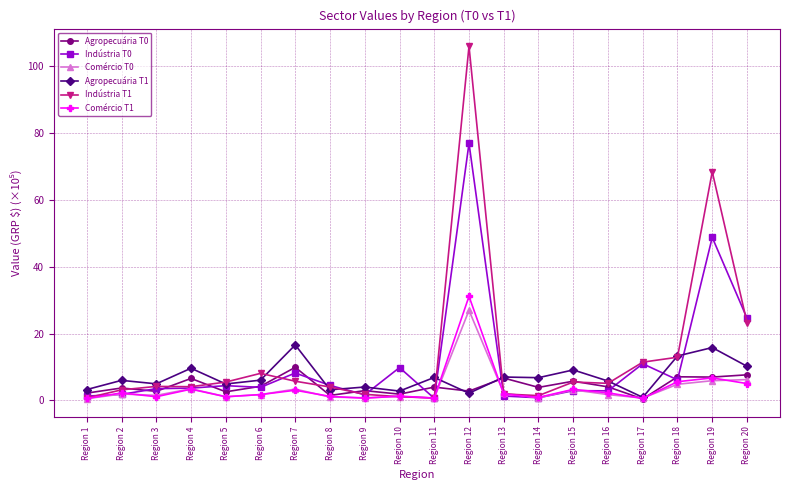

What is the value of the Agropecuária T1 point at the 8th from the left?

3.2